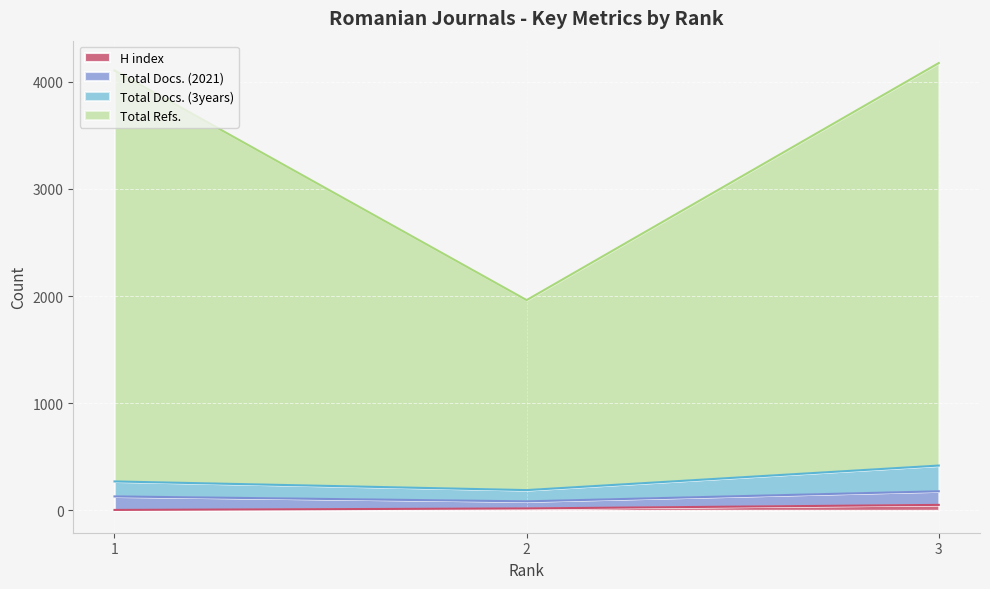

At how many categories does at least one series exceed 732?

3